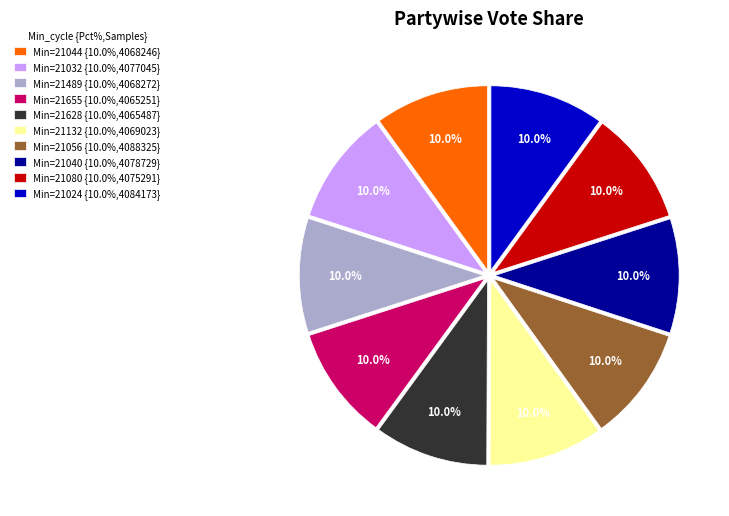

What is the ratio of the value at Min=21040 {10.0%,4078729} to the value at Min=21628 {10.0%,4065487}?

1.0